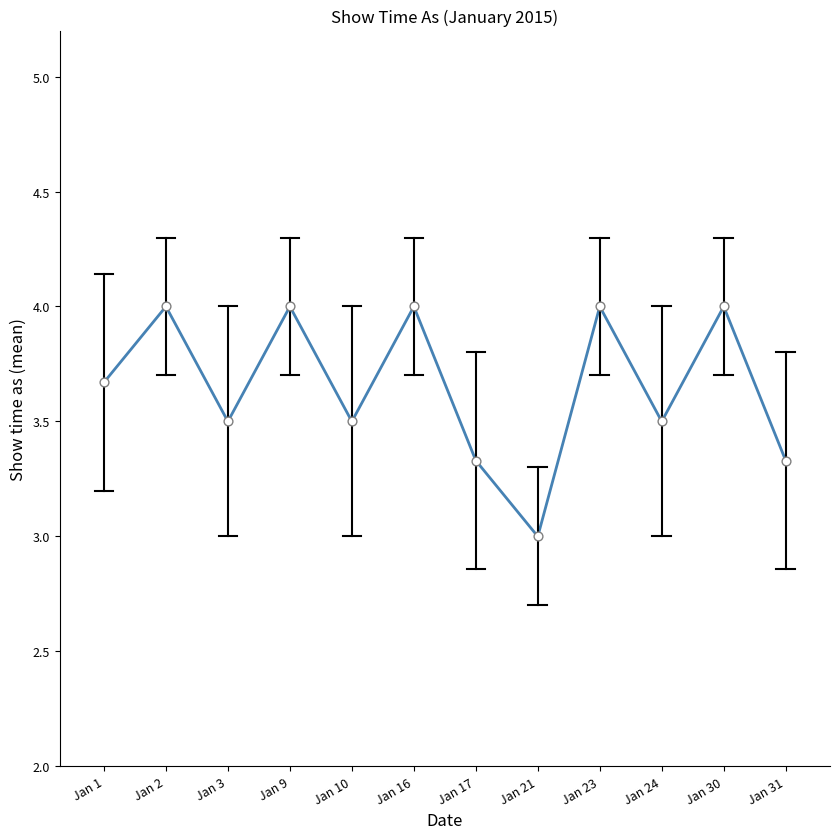

Between Jan 24 and Jan 1, which is larger?

Jan 1